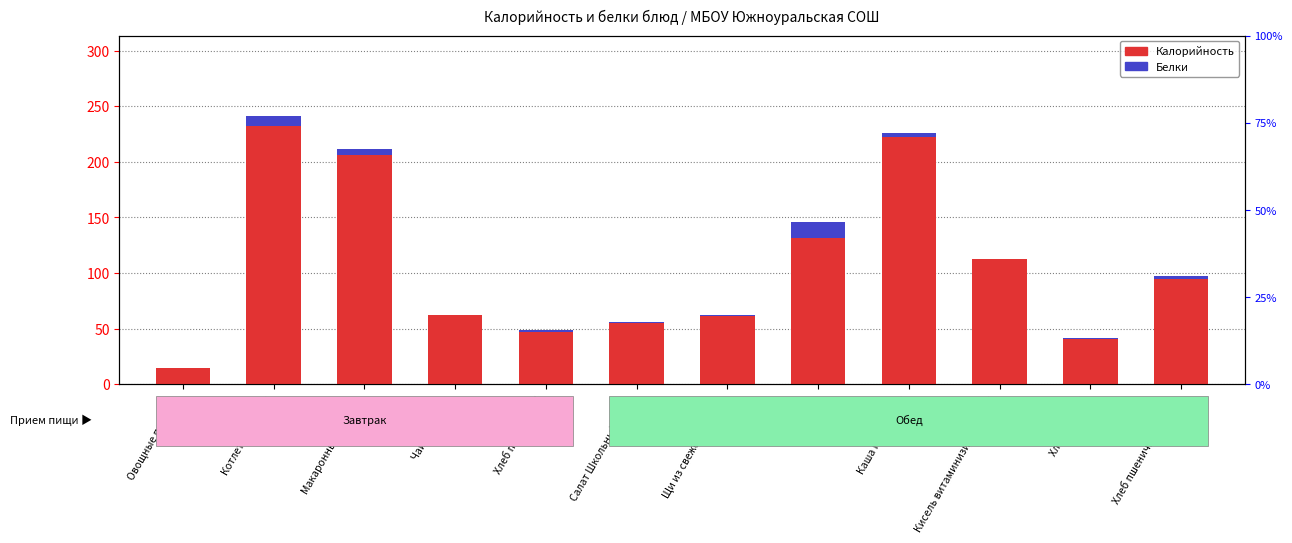

Where does the Калорийность series first go above 94?

Котлеты с соусом